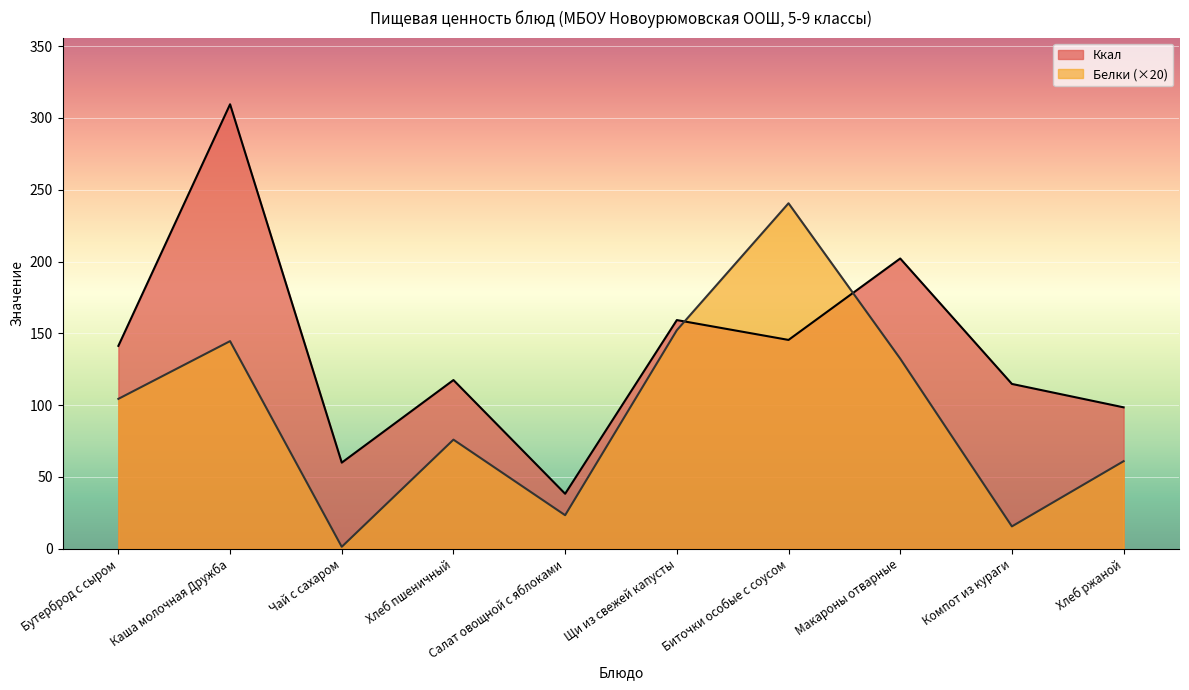

How many data points in Ккал are above 141?

5